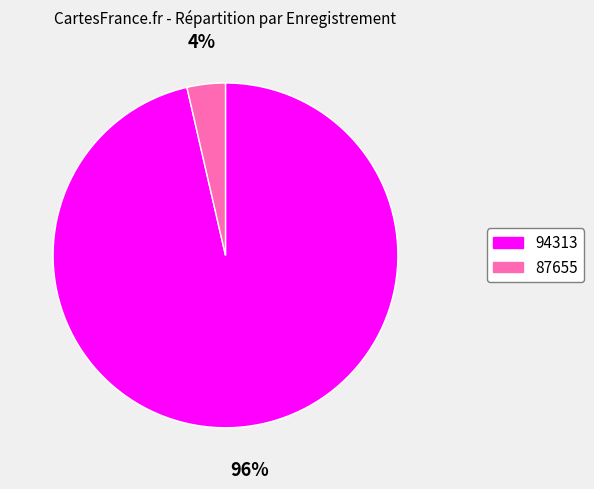

Is there any slice that represents more than half of the pie?

Yes